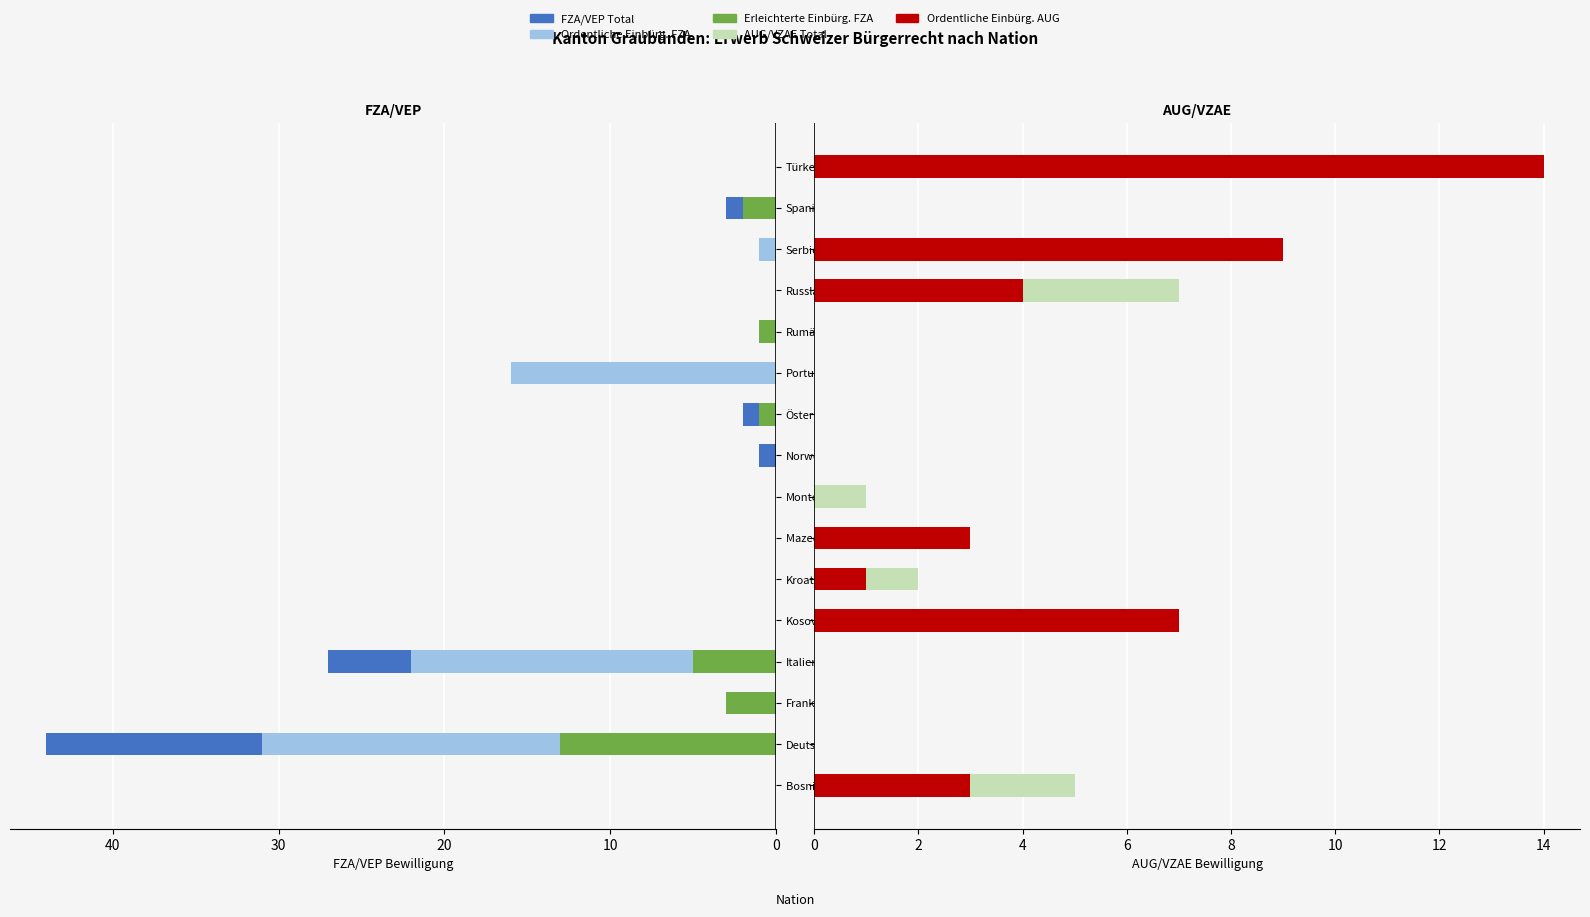

Which series changed the most between Deutschland and Norwegen?

FZA/VEP Total